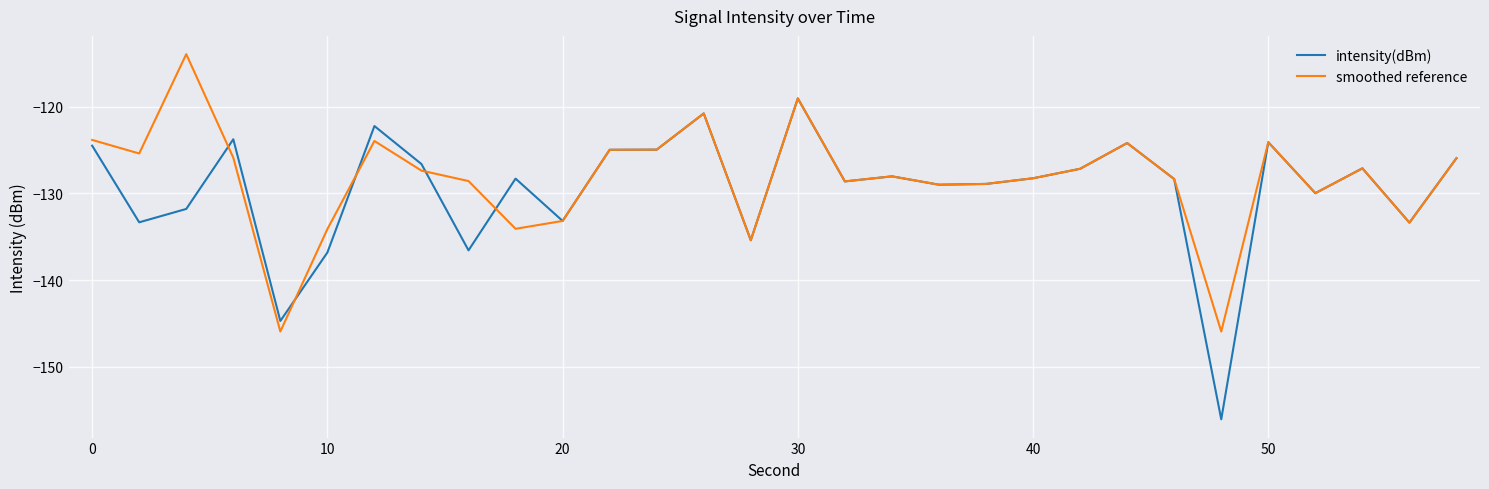

What is the minimum value shown in the chart?

-156.1